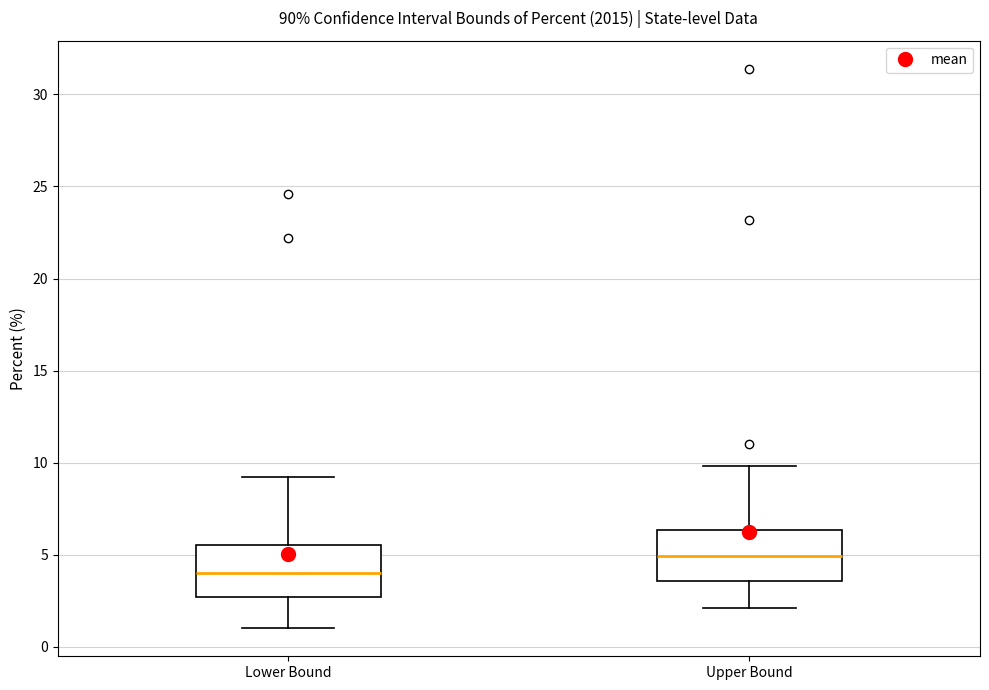

Where does the upper whisker of the box for Upper Bound end on the y-axis? The values are not printed on the chart, so give them approximately, as read against the axis.

10.0